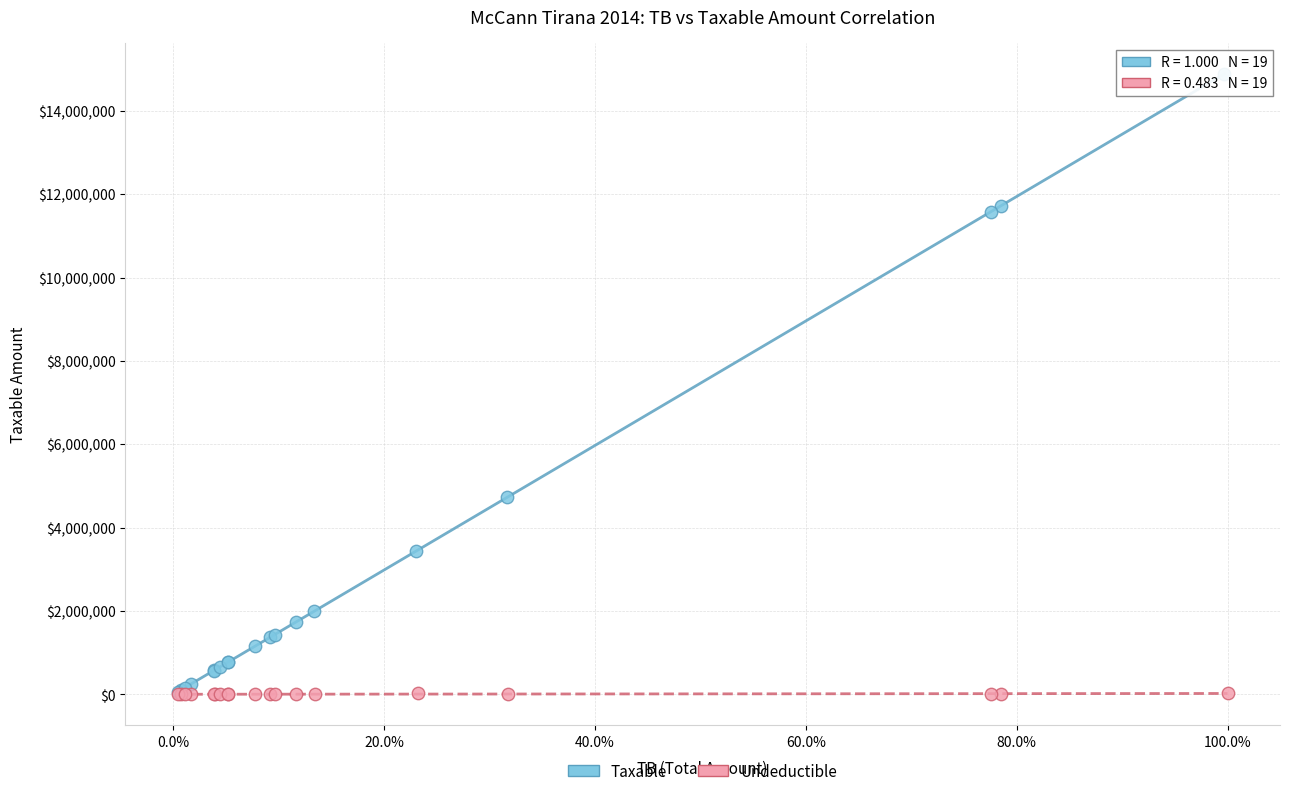

Which series has the largest Y range (max minus min)?

Taxable